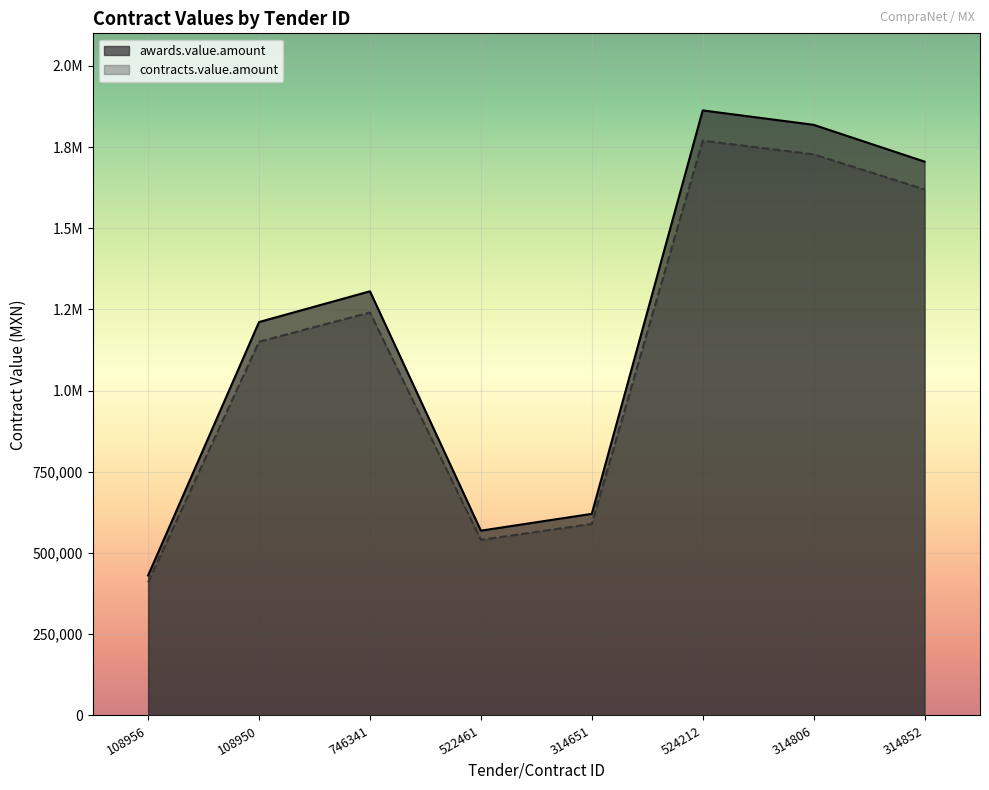

True or false: contracts.value.amount and awards.value.amount intersect in this chart.

False